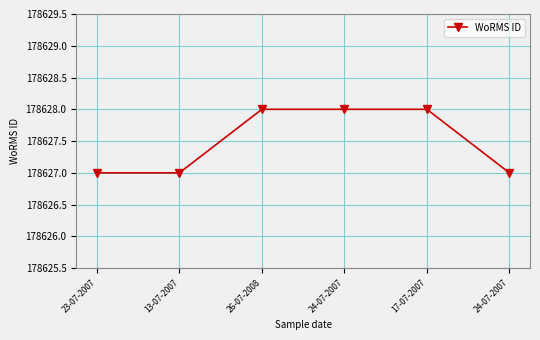

How many lines are shown in the chart?

1